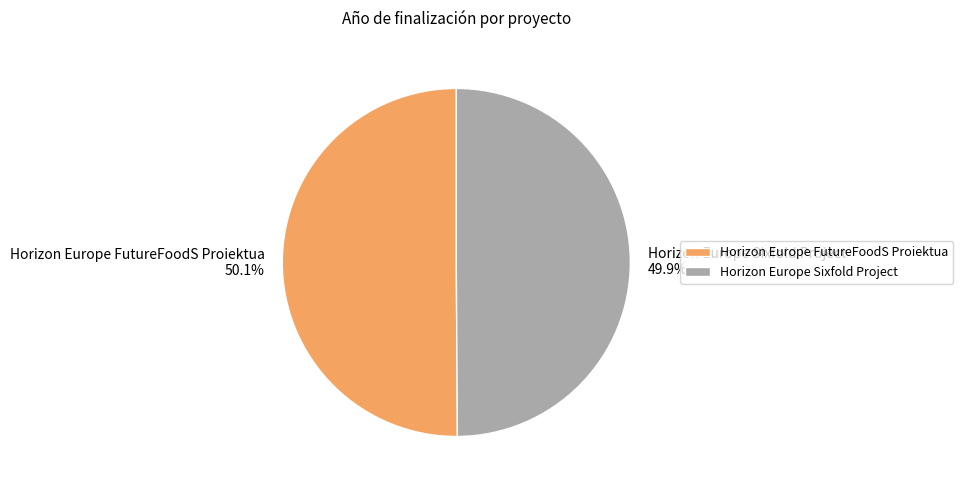

Is there a majority slice in this chart?

Yes